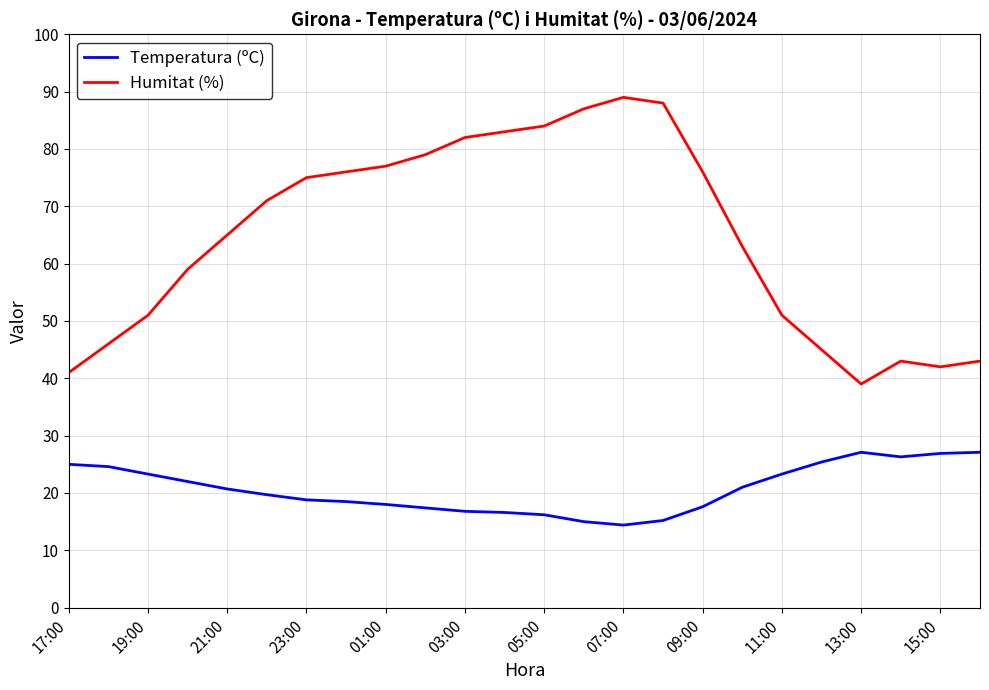

What is the difference between the maximum and minimum values in the Temperatura (ºC) series?

12.7